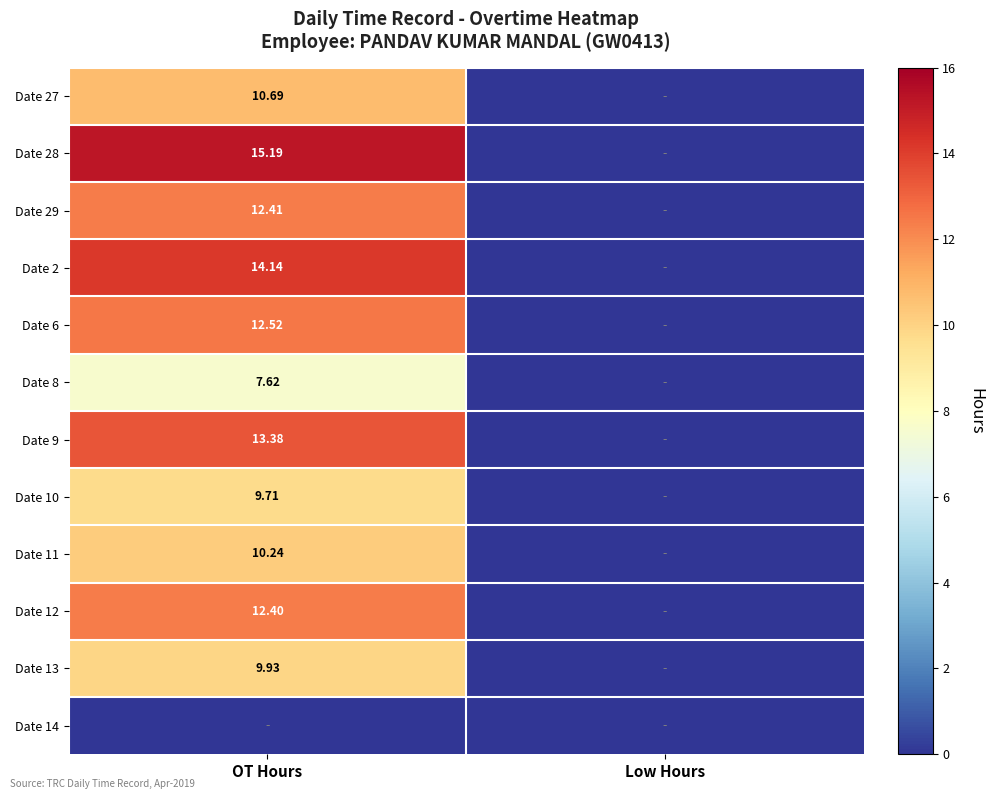

Which category has the highest value in the Date 13 series?

OT Hours